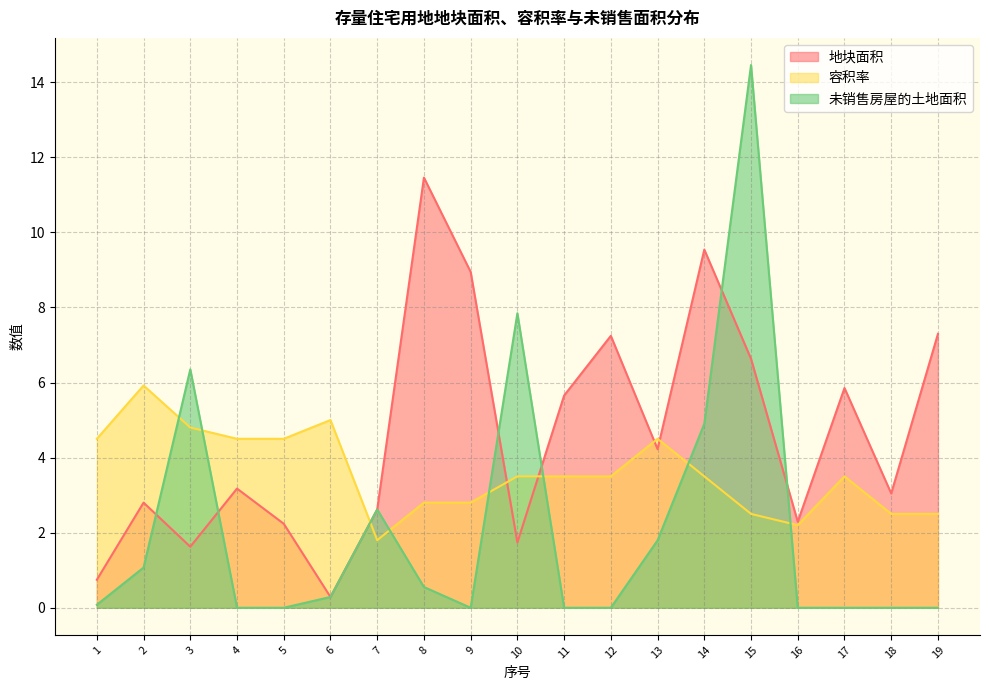

In 未销售房屋的土地面积, how many points are higher than both neighbors (excluding endpoints)?

4